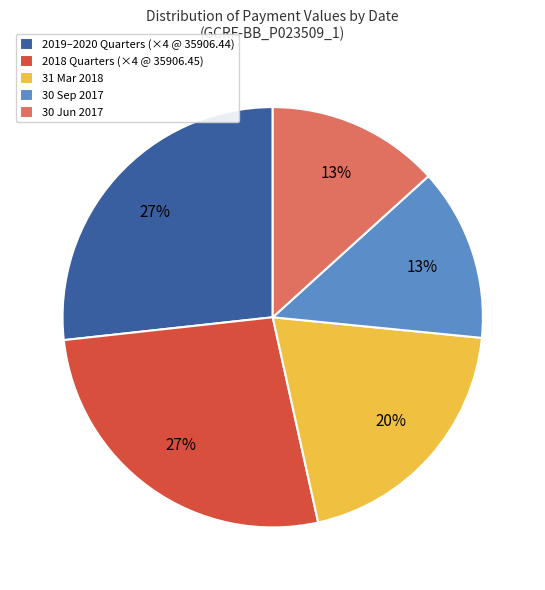

Is there a majority slice in this chart?

No